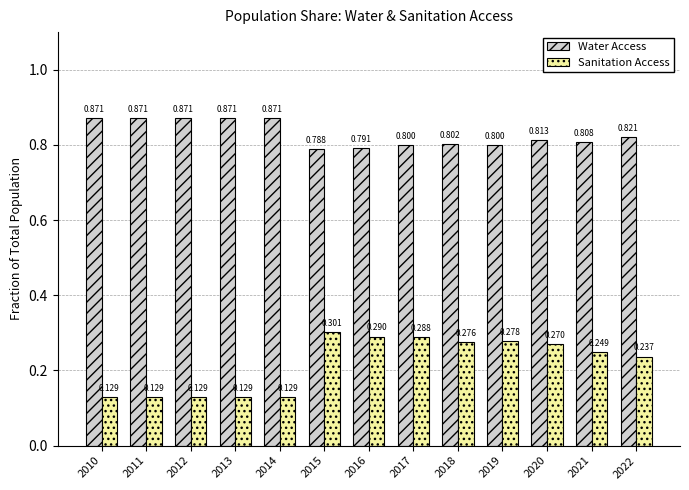

Is the value of Sanitation Access at 2017 greater than the value of Water Access at 2014?

No